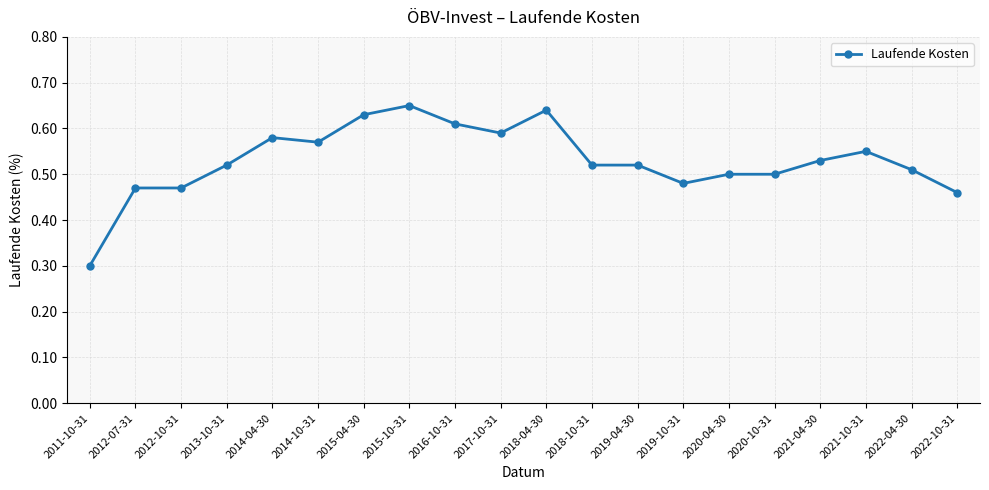

What is the sum of the values at 2014-04-30 and 2017-10-31?

1.2